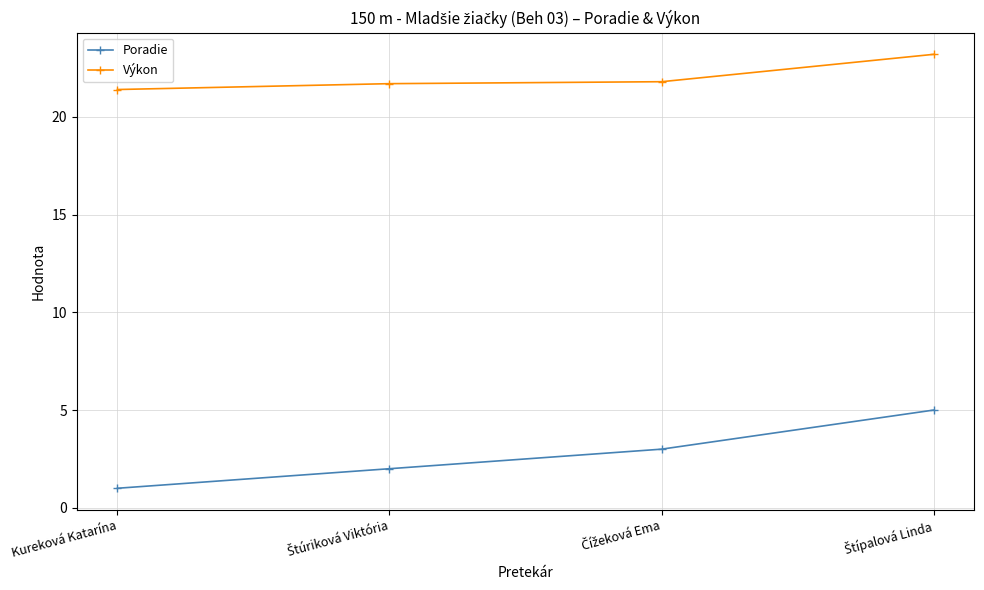

Rank the series by their maximum value, from lowest to highest.

Poradie, Výkon